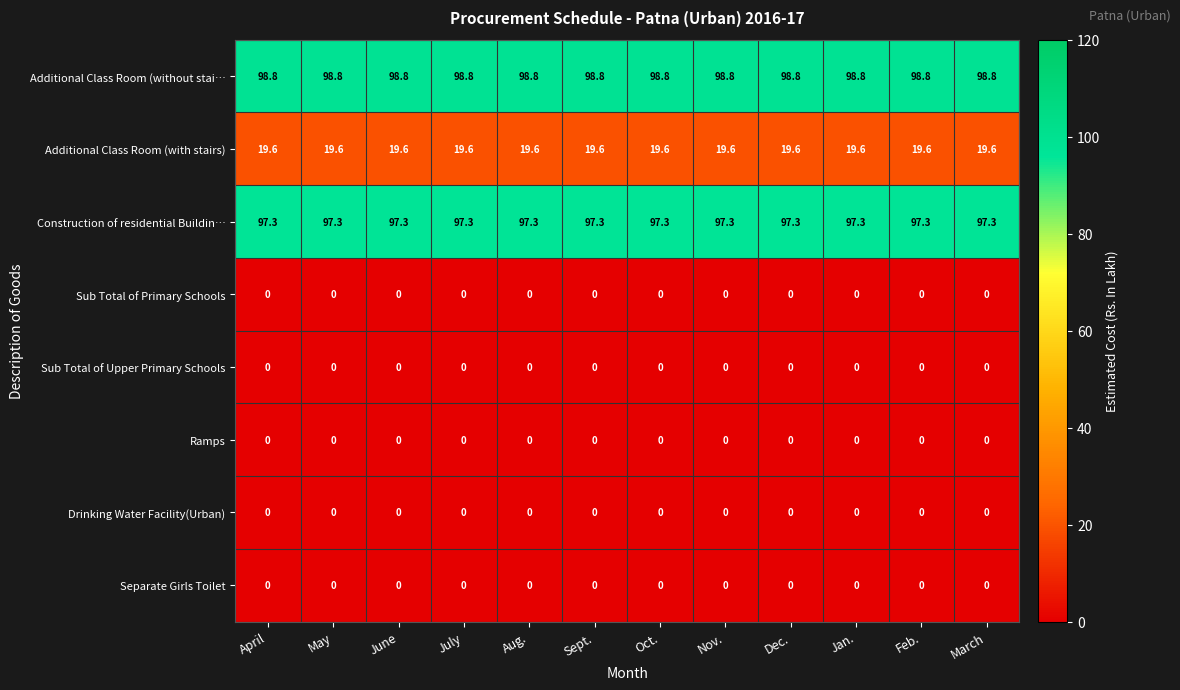

What is the maximum value shown in the chart?

98.8